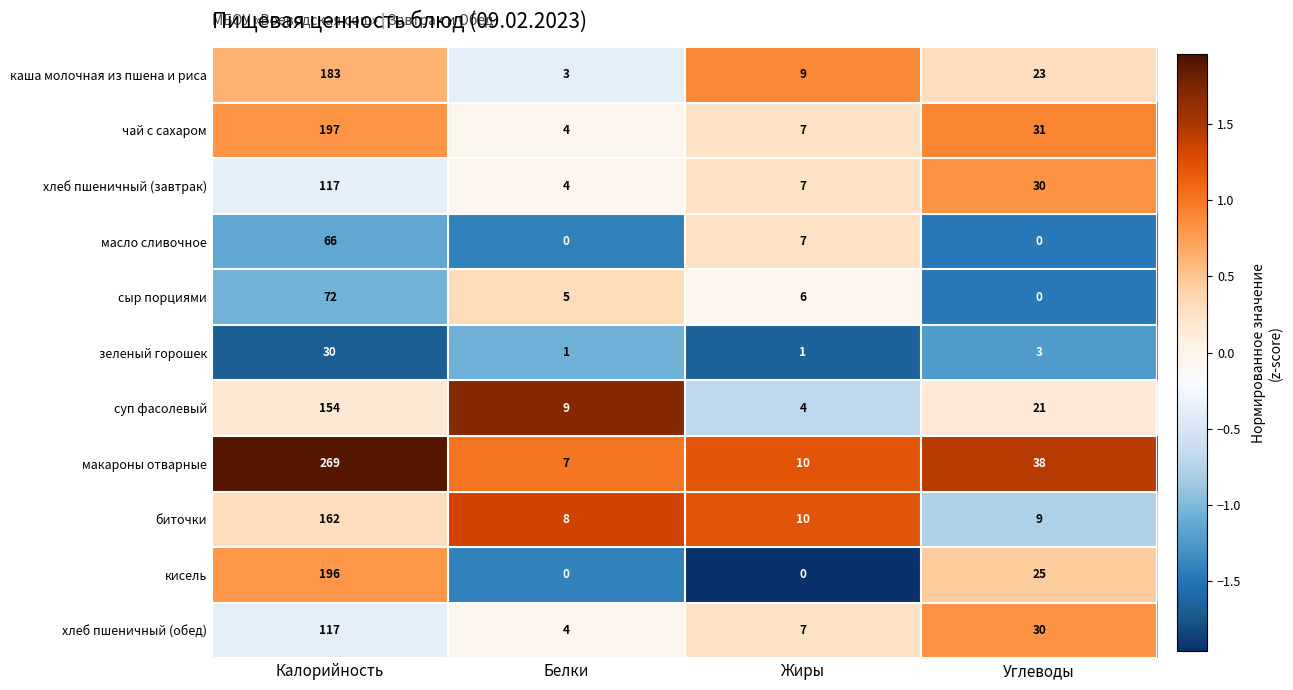

The value of биточки at Белки is 8. True or false?

True